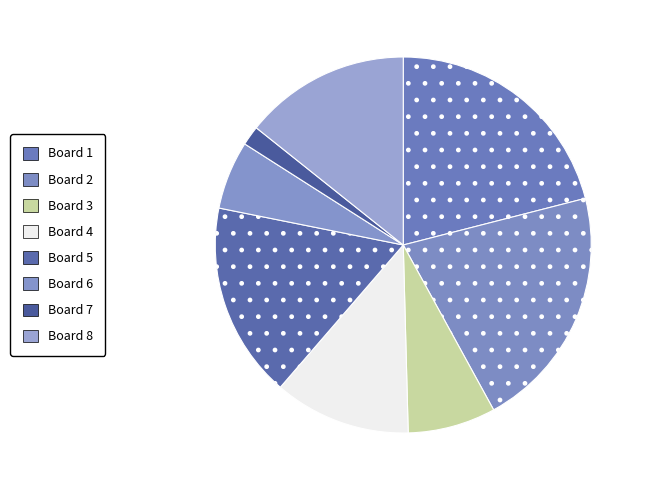

Does Board 3 account for over 50% of the chart?

No